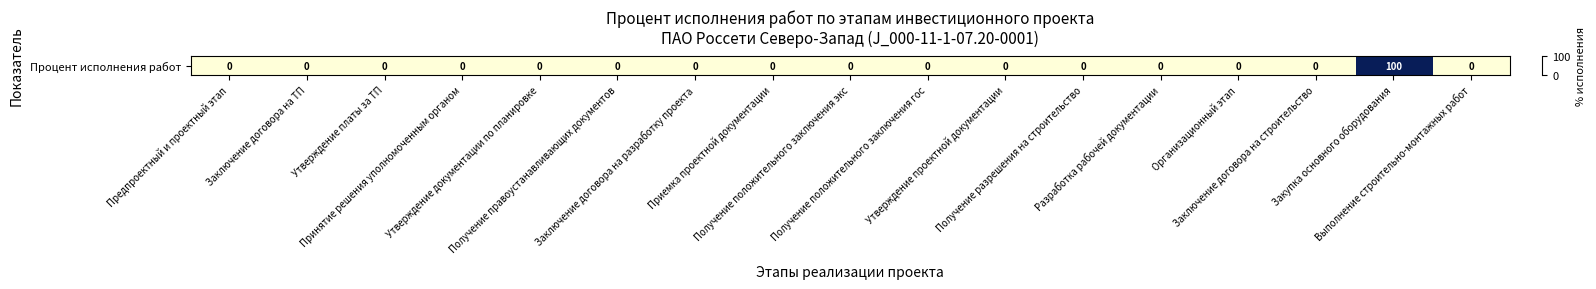

How many positive values are there?

1